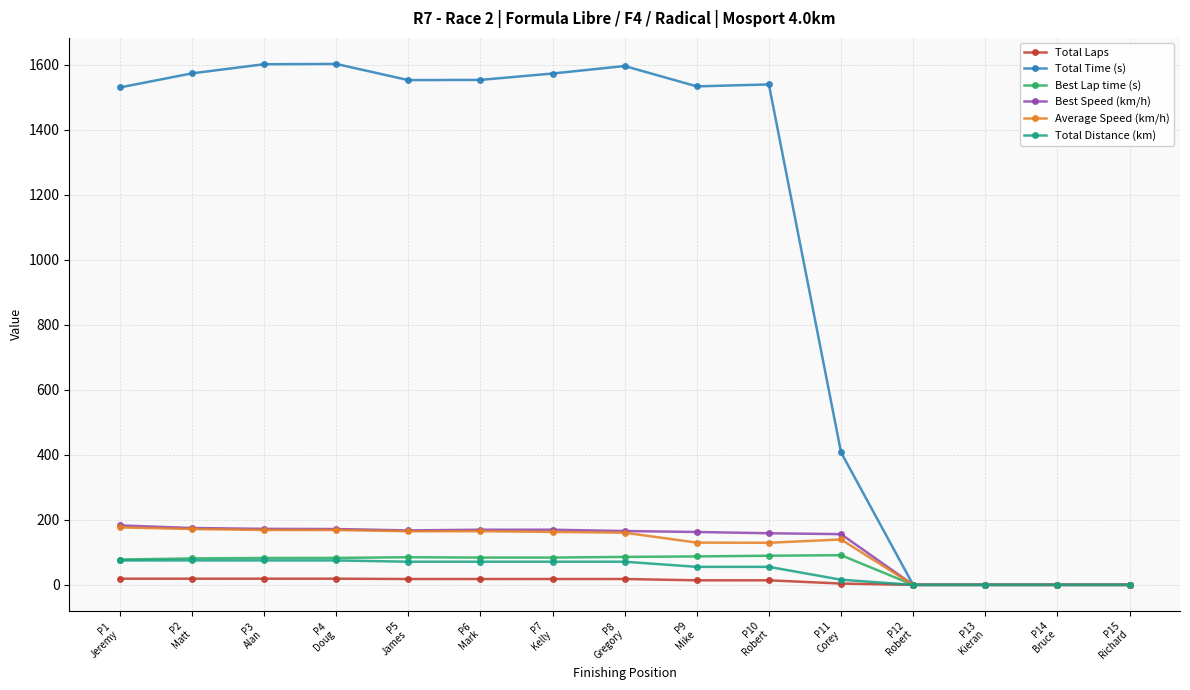

What is the value of the Total Distance (km) point at the 9th from the left?

55.4